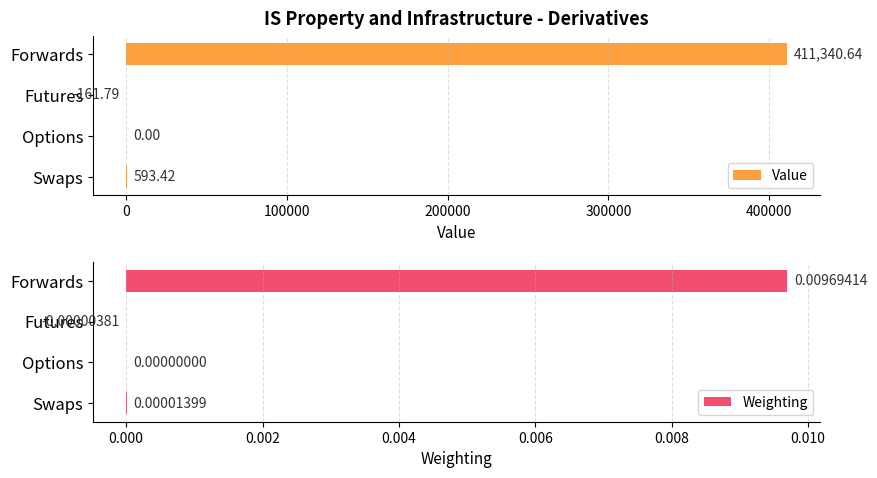

What is the spread (max minus min) of values at 0?

161.8